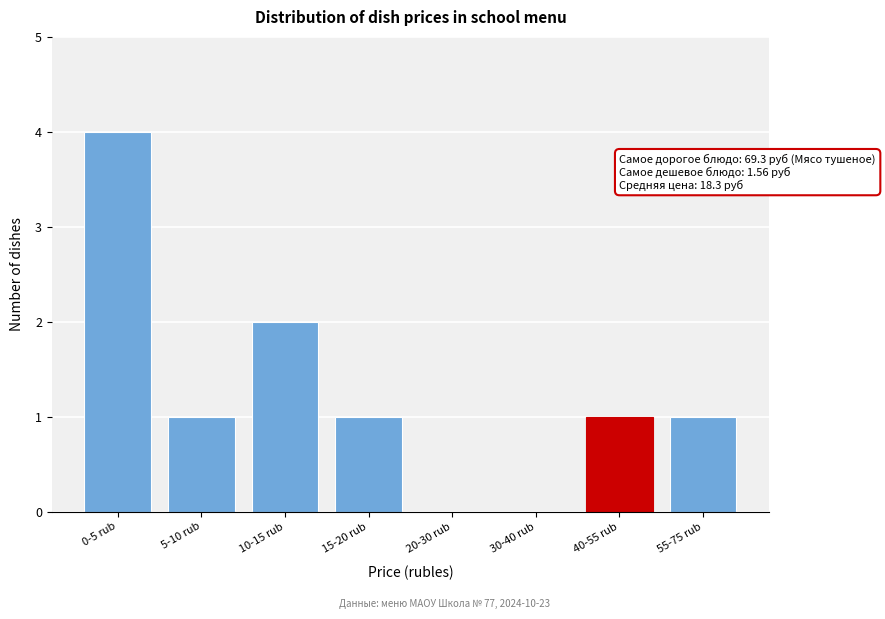

Reading left to right, extract all data points from this chart.

0-5 rub=4	5-10 rub=1	10-15 rub=2	15-20 rub=1	20-30 rub=0	30-40 rub=0	40-55 rub=1	55-75 rub=1